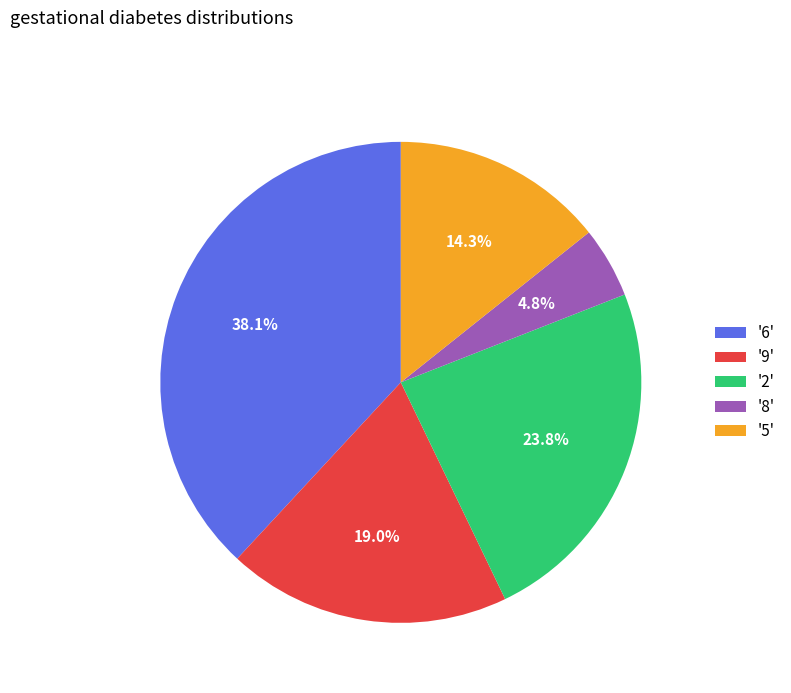

What is the ratio of the value at '5' to the value at '6'?

0.4